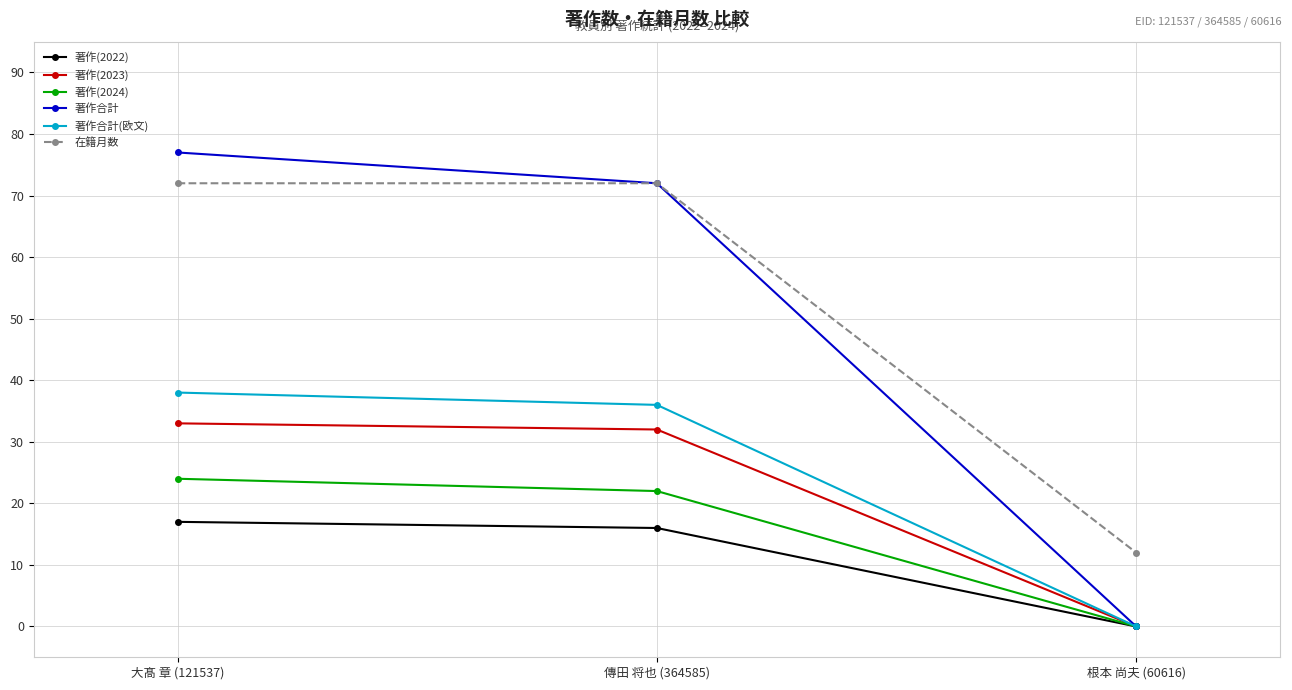

What is the total value across all series at 傳田 将也 (364585)?

250